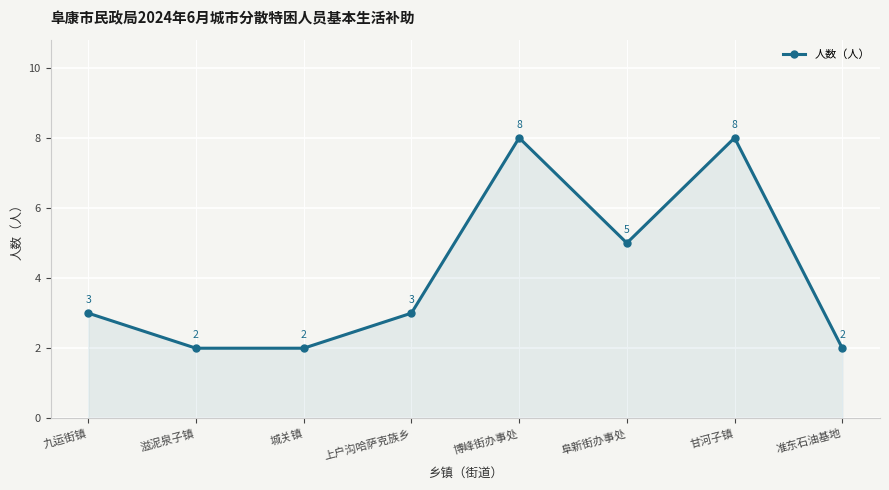

The chart shows a value of 3 at 九运街镇. True or false?

True